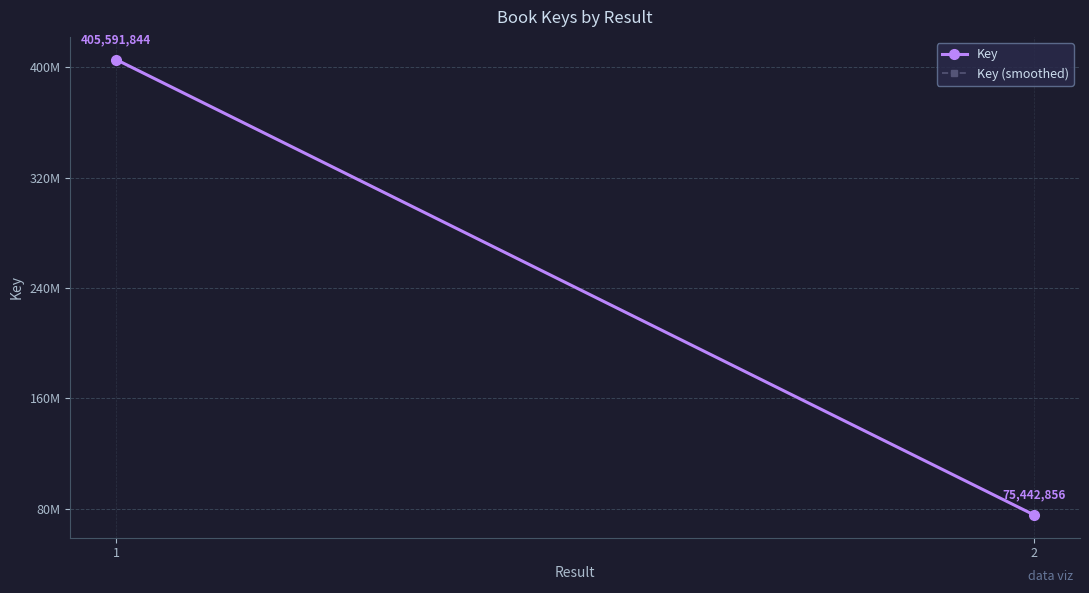

Where does the Key (smoothed) series first go above 405510725?

1